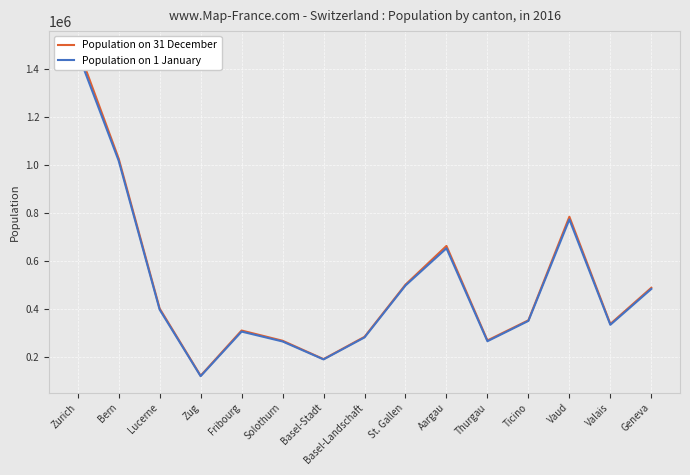

True or false: Population on 31 December and Population on 1 January cross at least once.

False